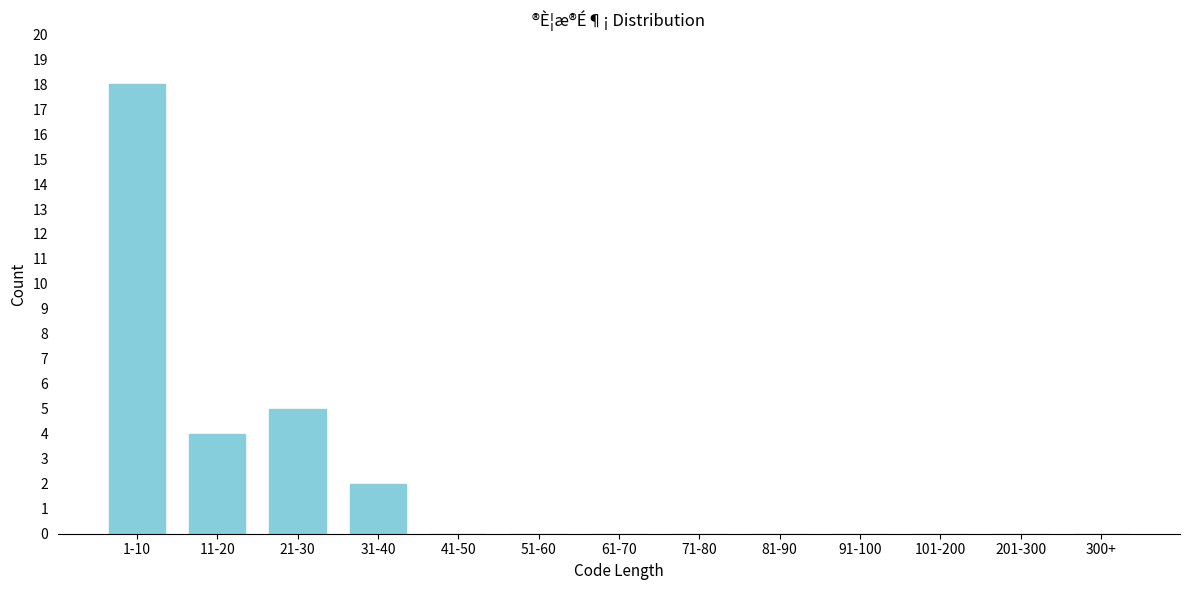

Reading right to left, extract all data points from this chart.

300+=0	201-300=0	101-200=0	91-100=0	81-90=0	71-80=0	61-70=0	51-60=0	41-50=0	31-40=2	21-30=5	11-20=4	1-10=18